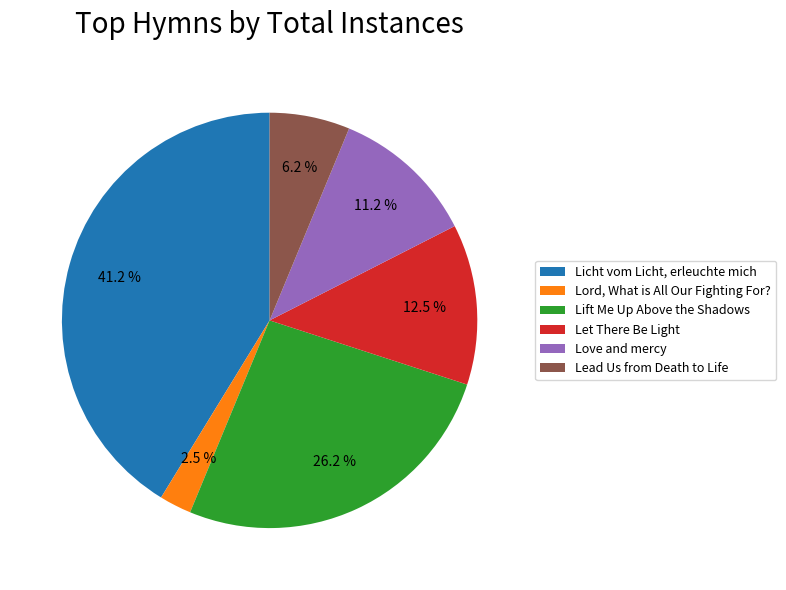

Does any single category account for the majority?

No